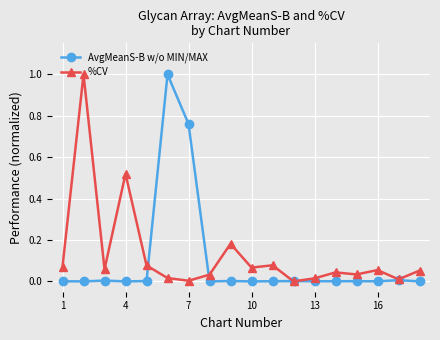

Is this an area chart (filled region under the line)?

No